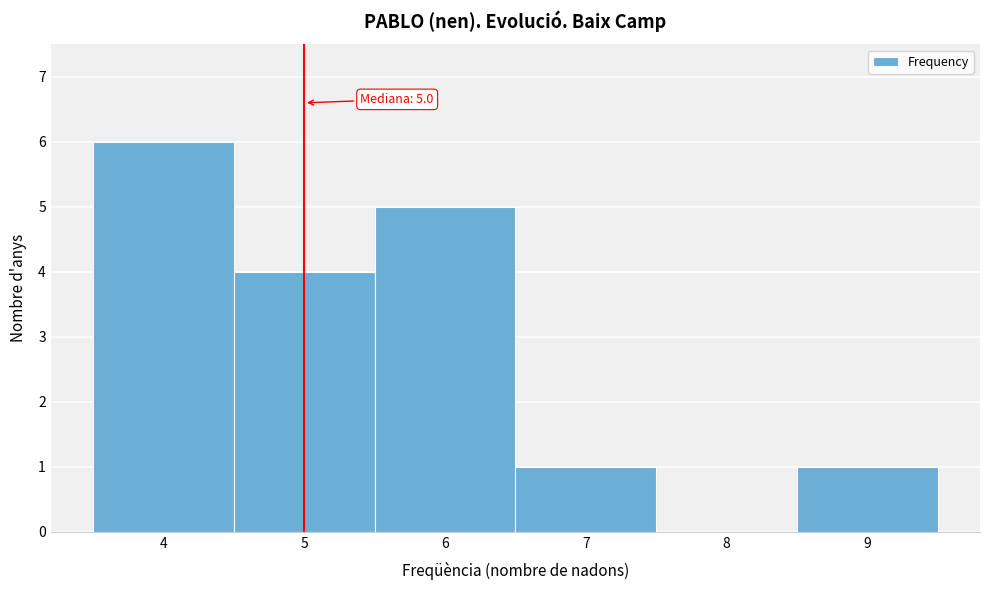

Over which range of the x-axis is the bar tallest?

3.5 to 4.5